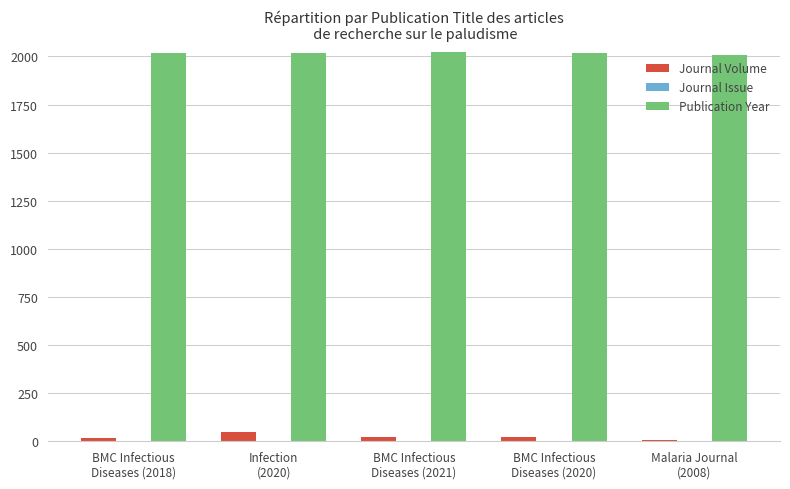

What is the sum of all Publication Year values?

10087